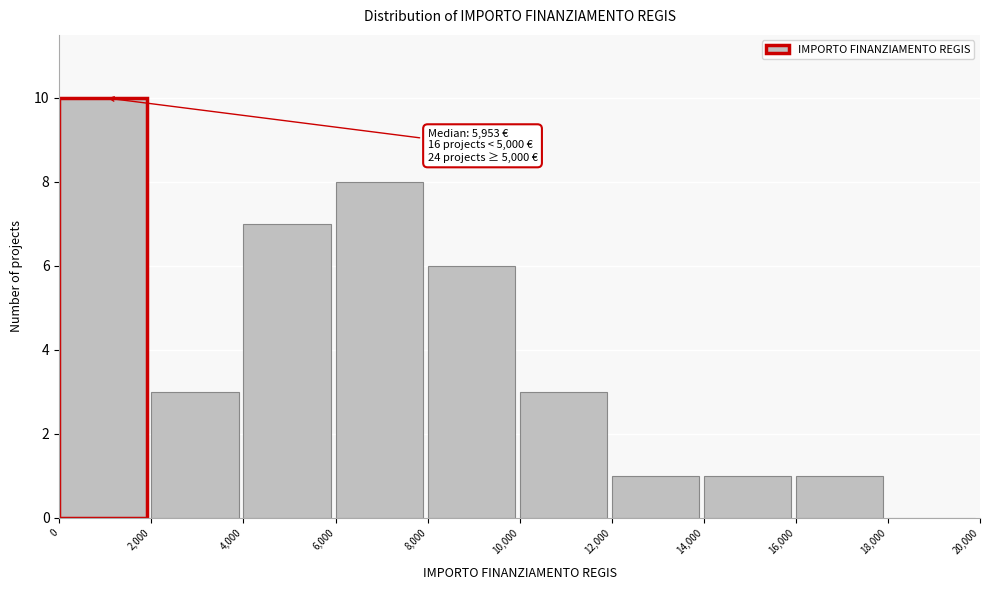

Which range on the x-axis has the tallest bar?

0 to 2,000